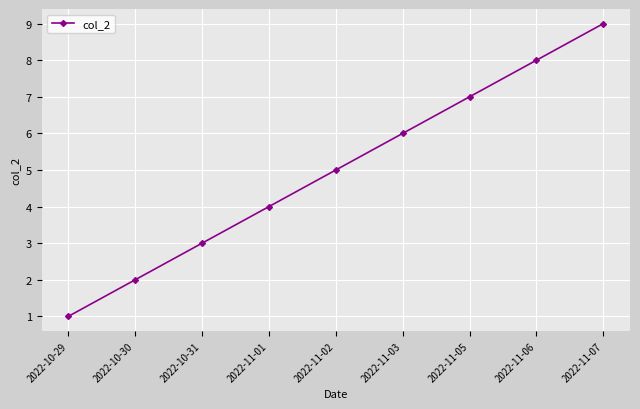

Is it true that the value at 2022-11-03 is 2?

False